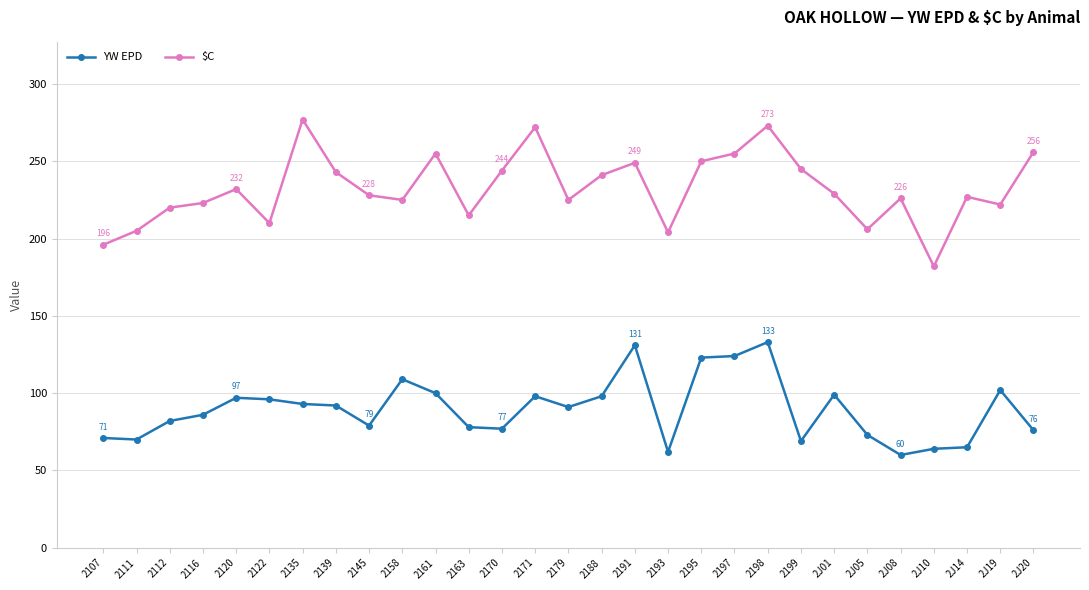

Rank the series by their average value, from highest to lowest.

$C, YW EPD